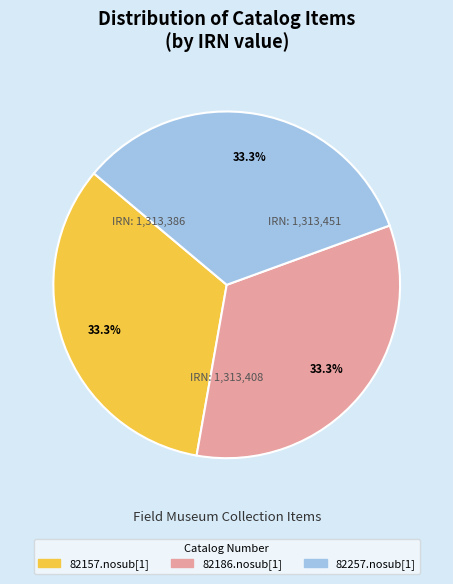

To the nearest percent, what is the average slice percentage?

33%